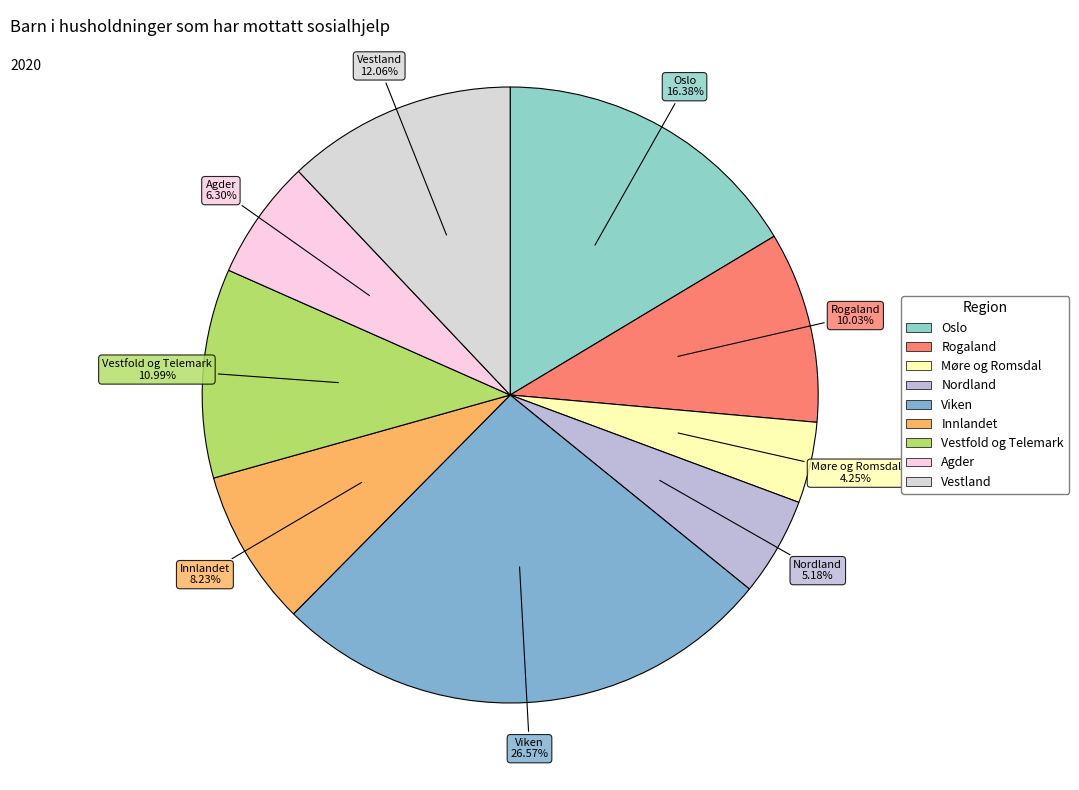

To the nearest percent, what is the combined percentage of Viken and Møre og Romsdal?

31%